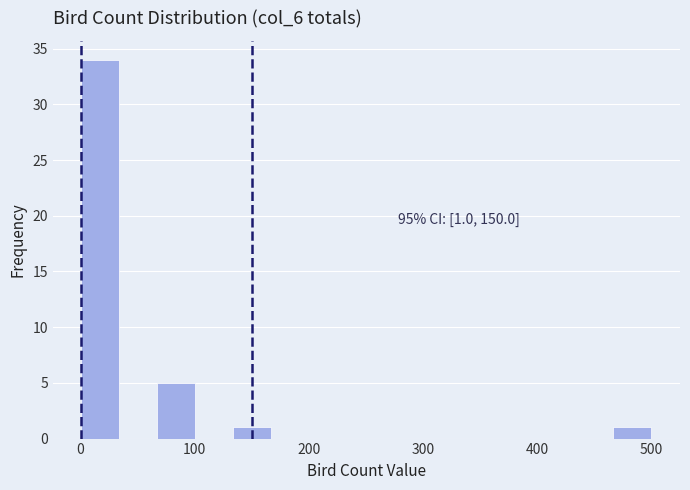

Around what value on the x-axis is the tallest bar? Give the approximate position of its centre, as read against the axis.

20